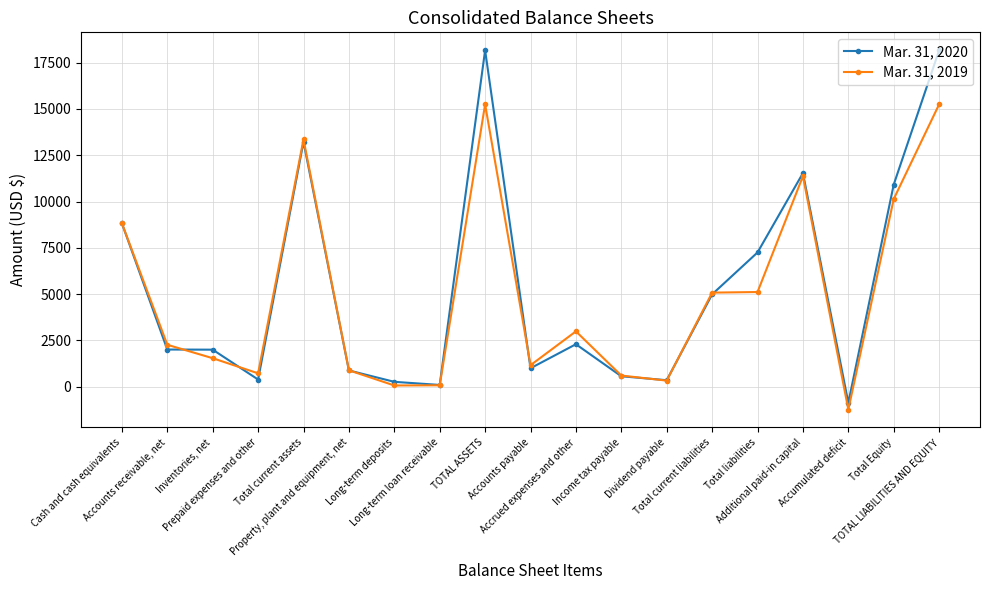

What is the minimum value for Mar. 31, 2019?

-1233